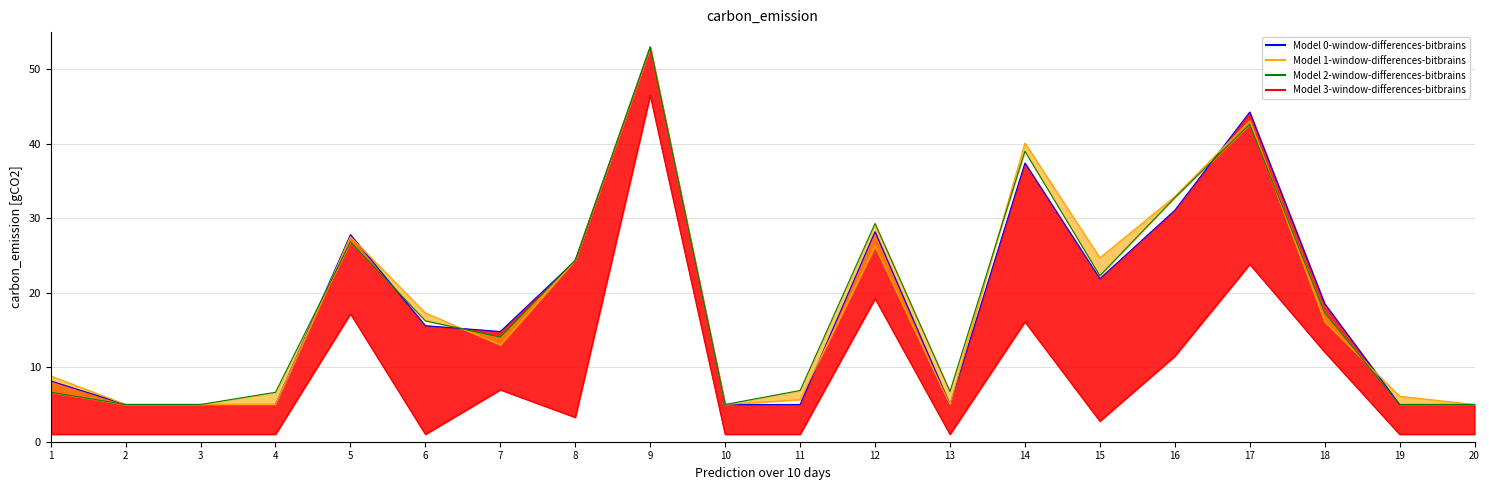

At which category is the sum across all series the highest?

9